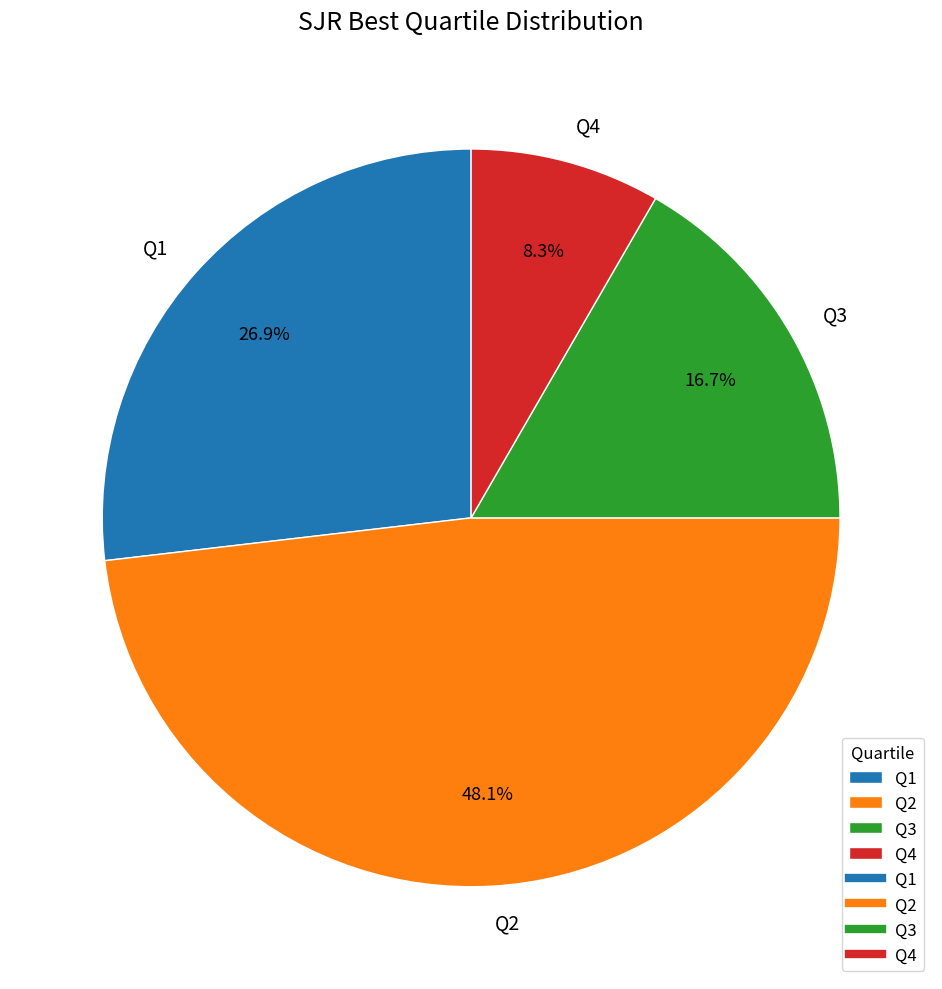

To the nearest percent, what percentage of the pie is Q2?

48%